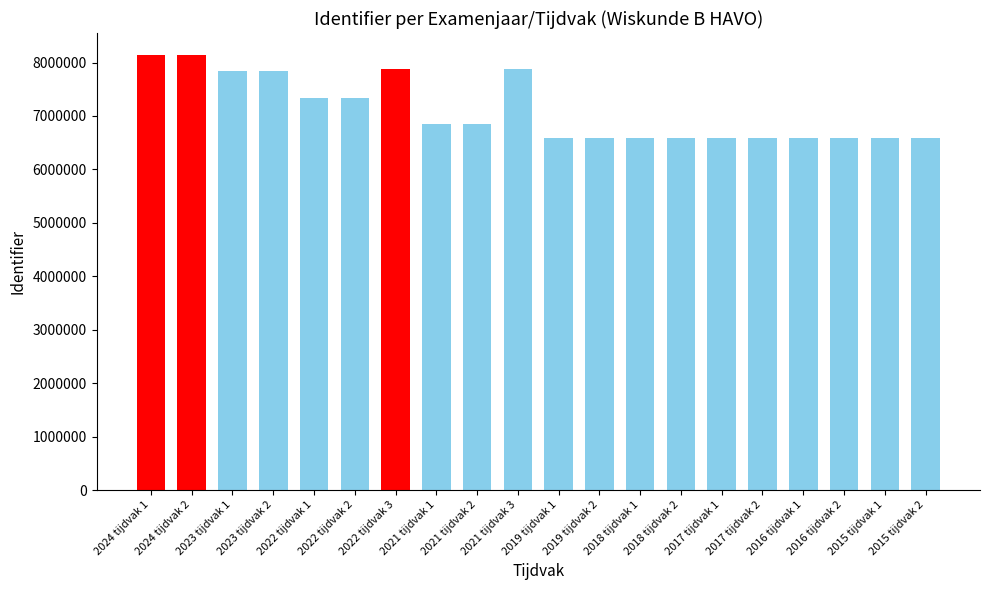

What is the label of the 4th bar from the right?

2016 tijdvak 1